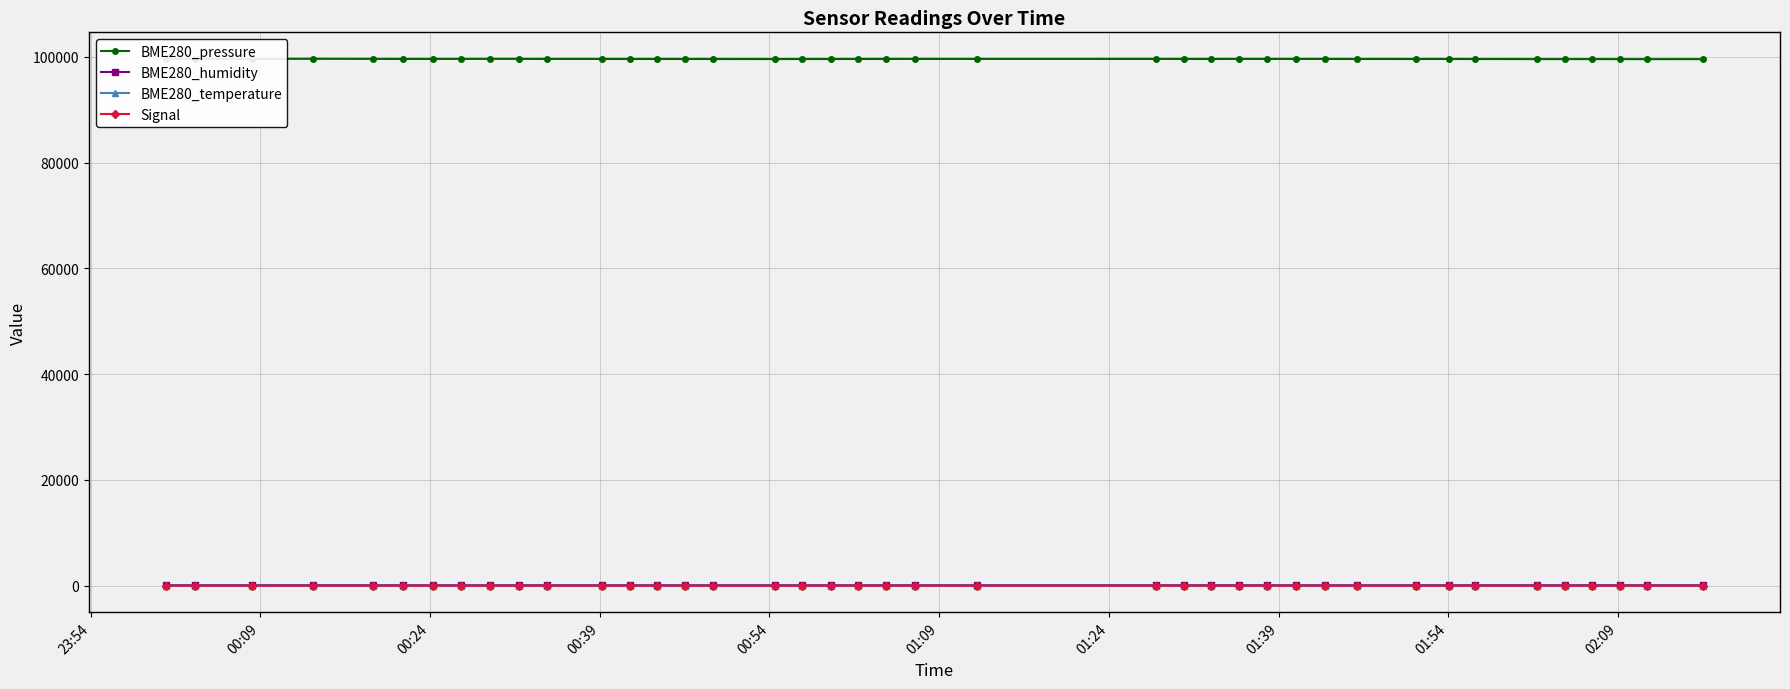

What is the lowest value of the BME280_humidity series?

81.7